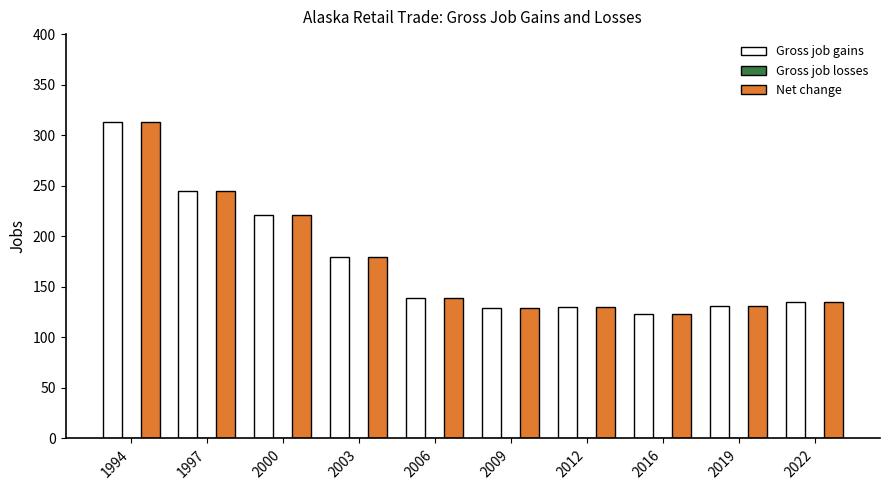

Is it true that Net change equals 144 at 1997?

False